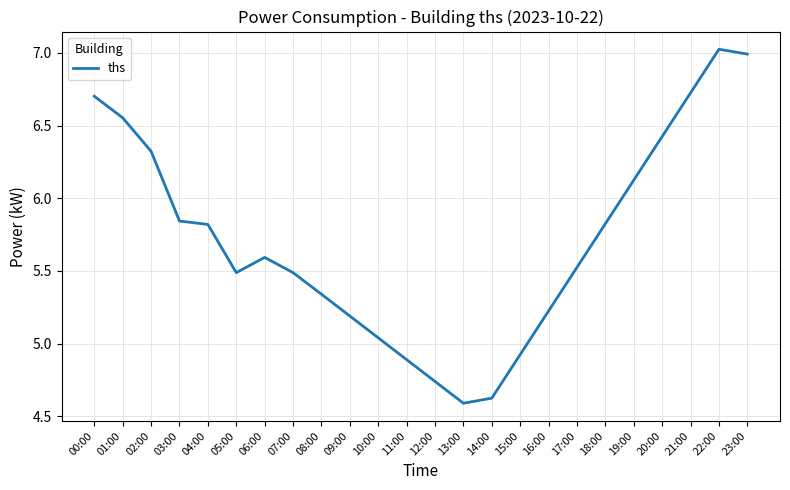

Does the chart have visible grid lines?

Yes